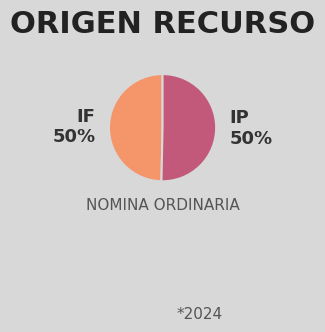

Approximately how many times larger is the value at IF compared to IP?

1.0